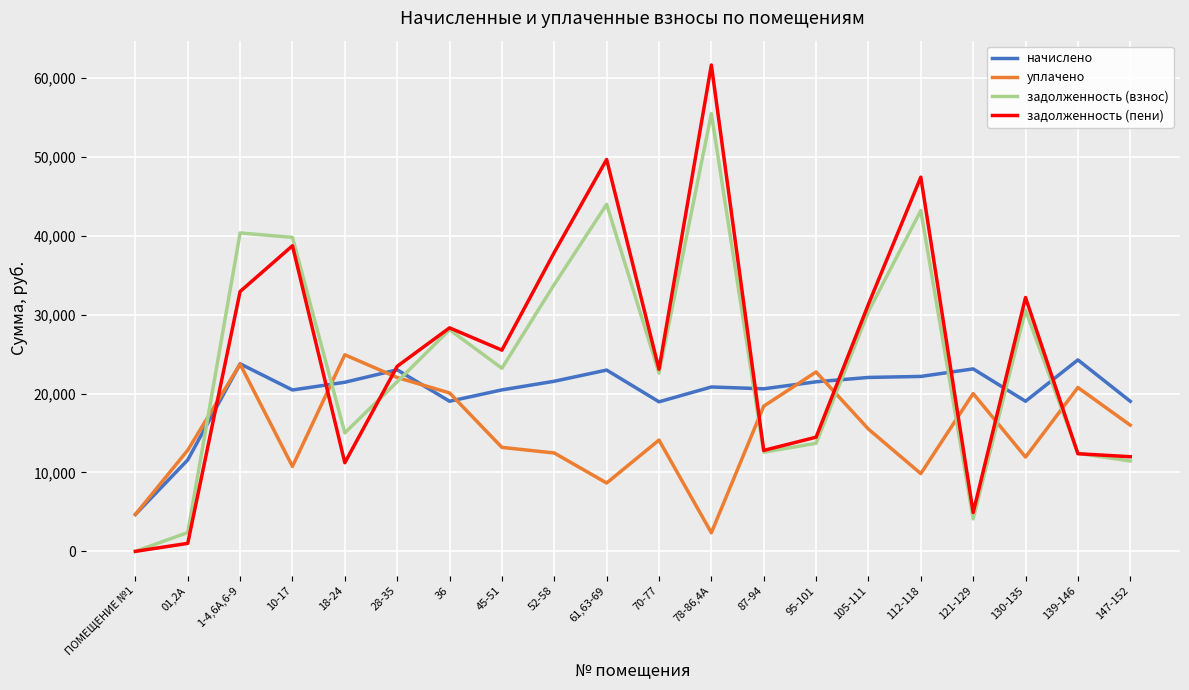

How many intersections are there between задолженность (пени) and начислено?

8